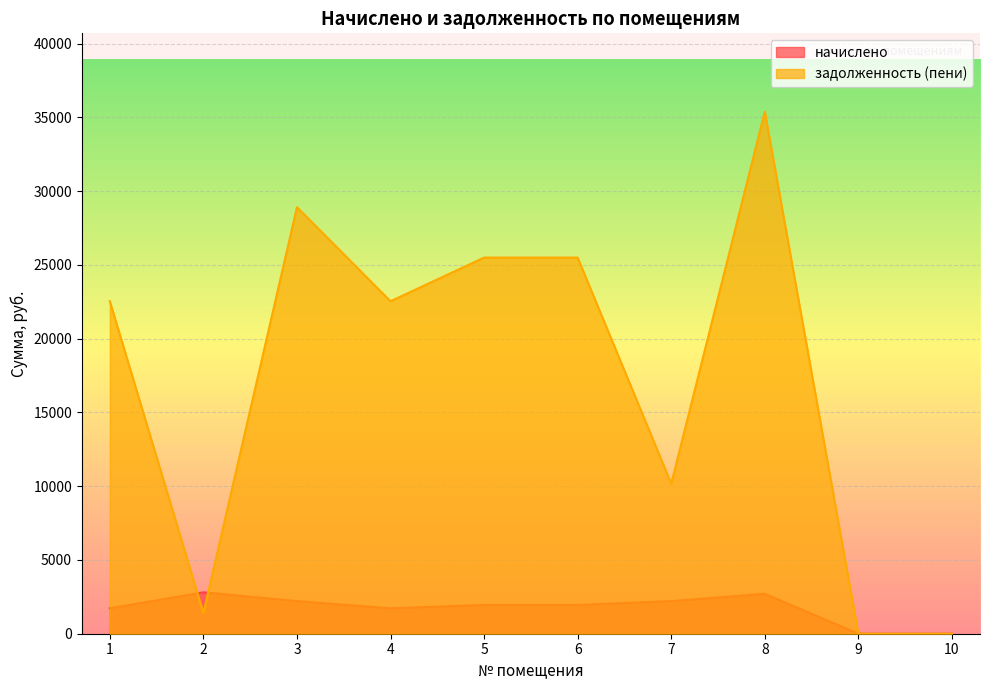

Where is задолженность (пени) nearest to the value 17692?

1